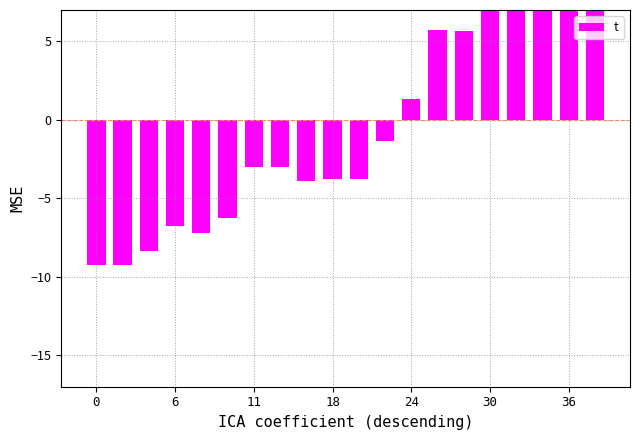

How many data points does each series have?

20